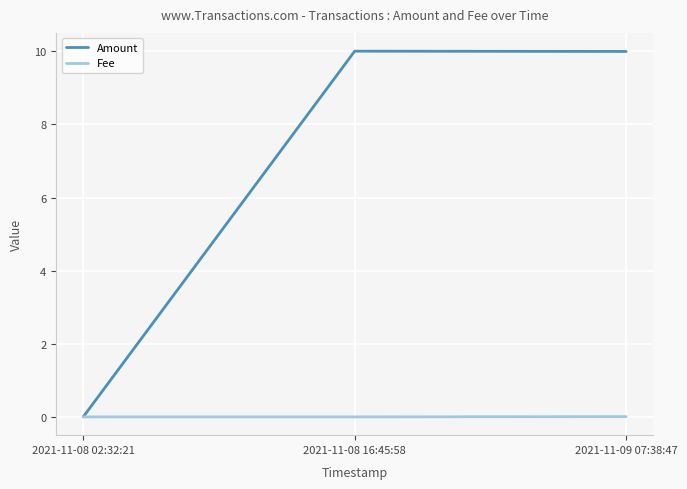

List the series in order of their peak value, highest first.

Amount, Fee